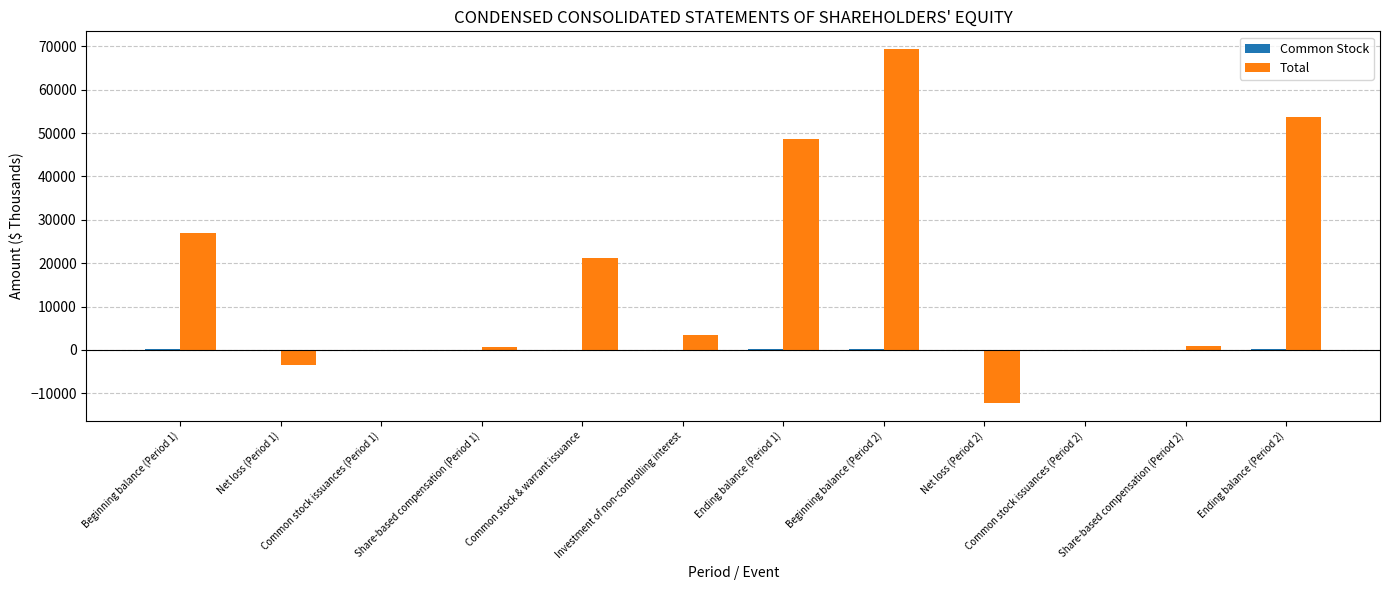

At which label is Total closest to 28574?

Beginning balance (Period 1)